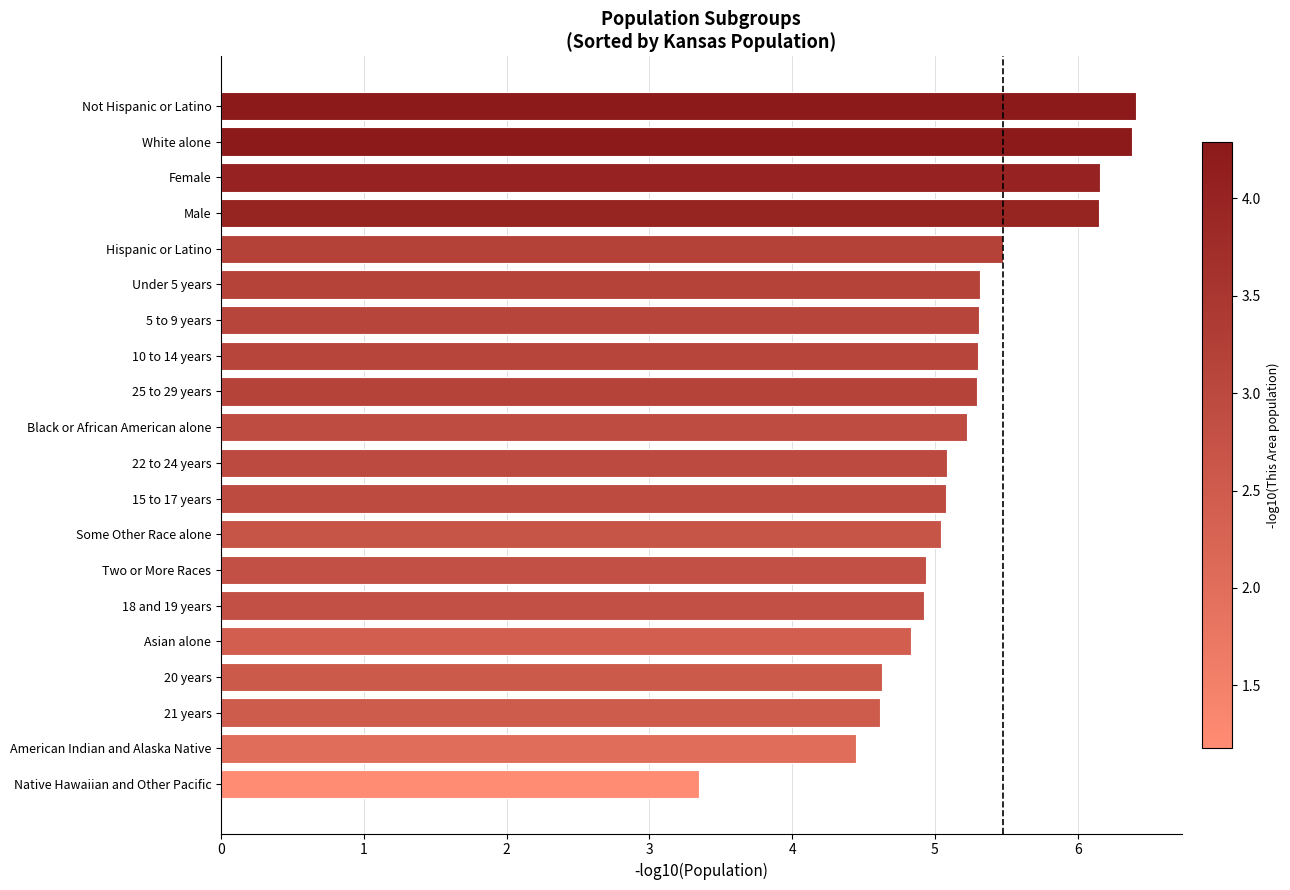

Reading top to bottom, what are all the values shown in this chart?

6.4	6.4	6.2	6.2	5.5	5.3	5.3	5.3	5.3	5.2	5.1	5.1	5.0	4.9	4.9	4.8	4.6	4.6	4.4	3.4